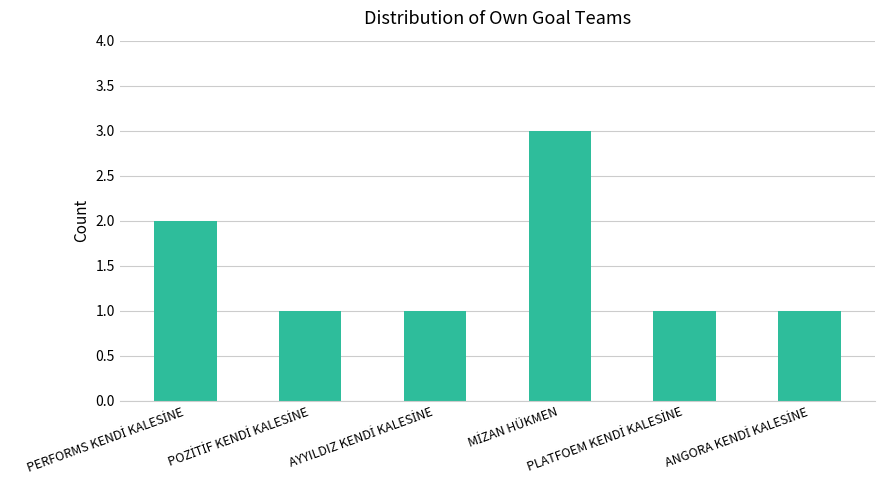

What is the sum of all values?

9